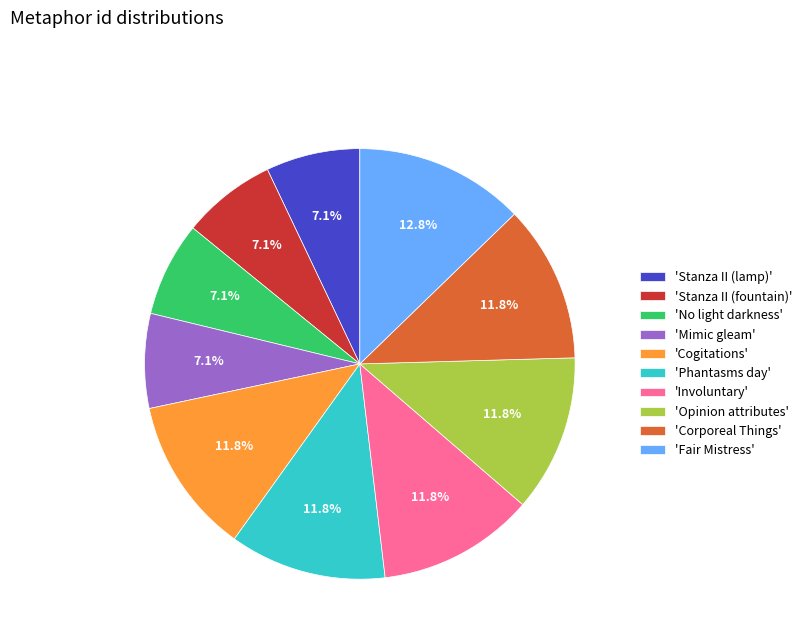

Between 'Stanza II (lamp)' and 'Cogitations', which is larger?

'Cogitations'